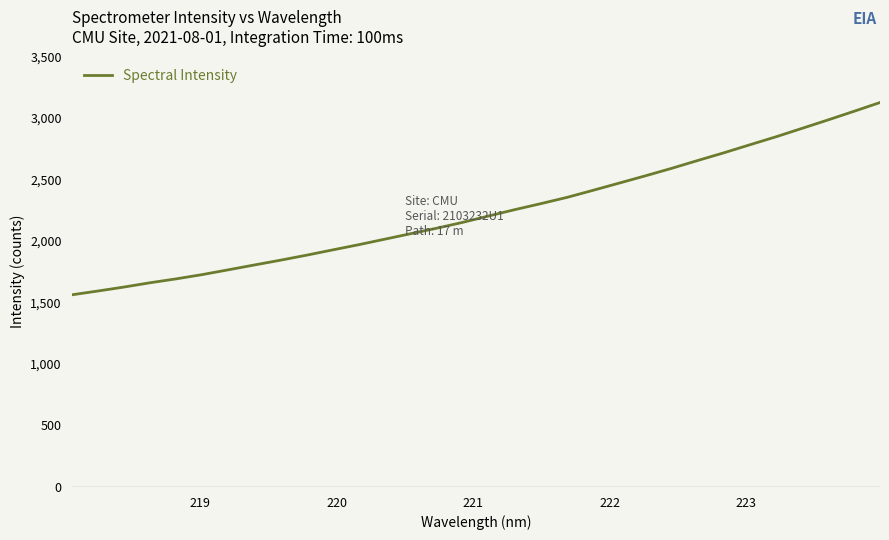

What is the sum of all values?

71584.9